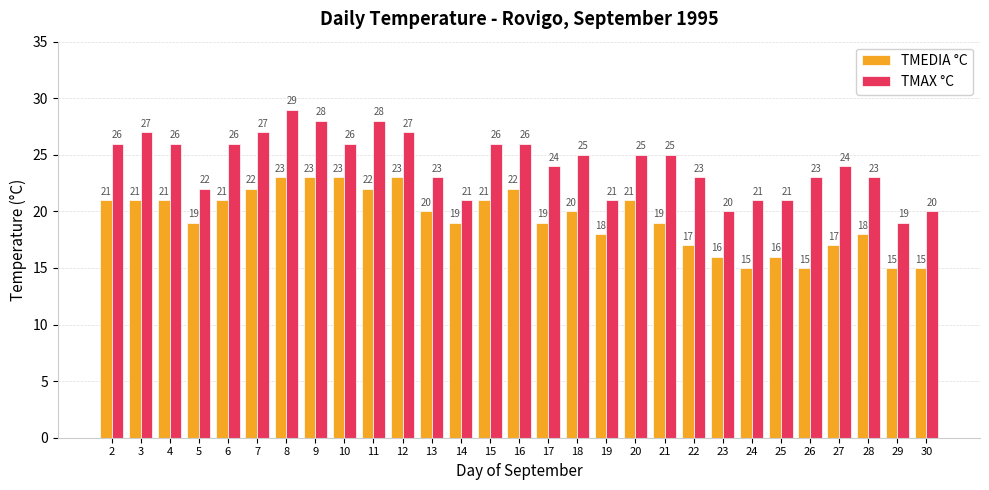

What is the greatest value displayed?

29